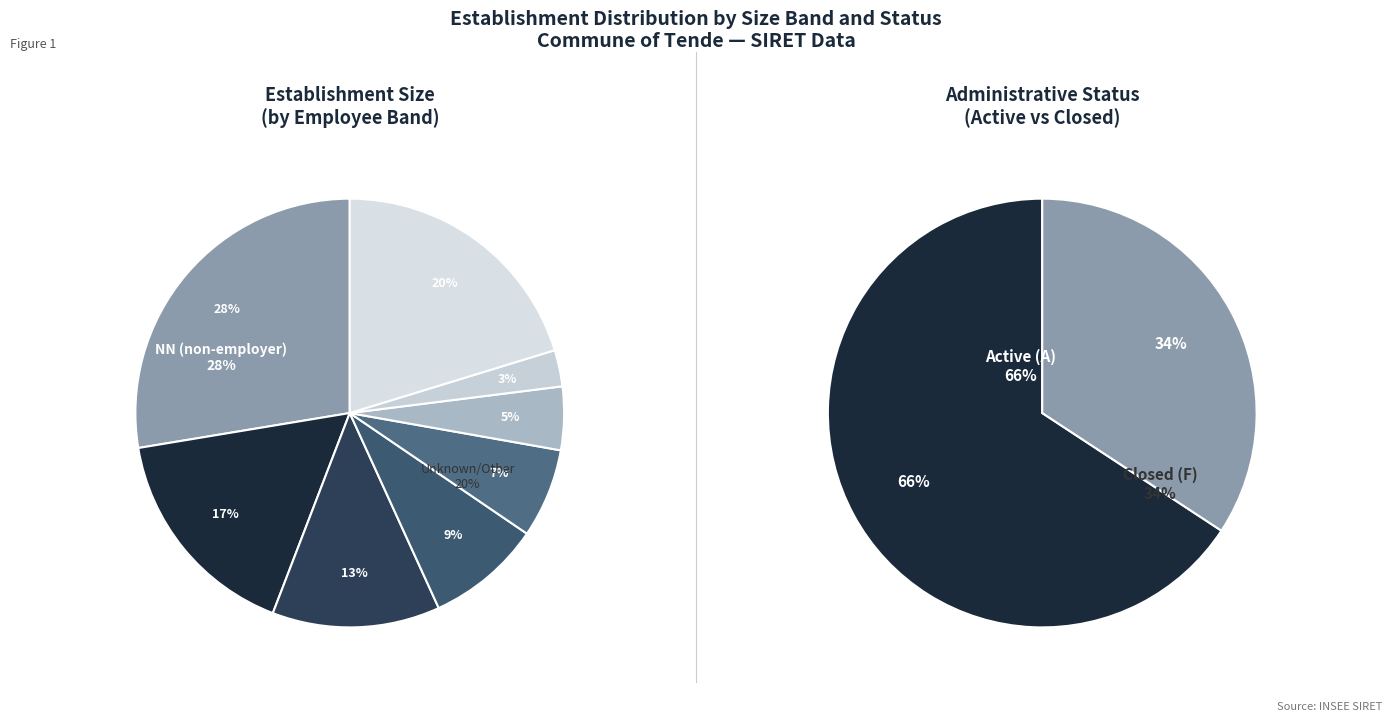

How many segments does this pie chart have?

10